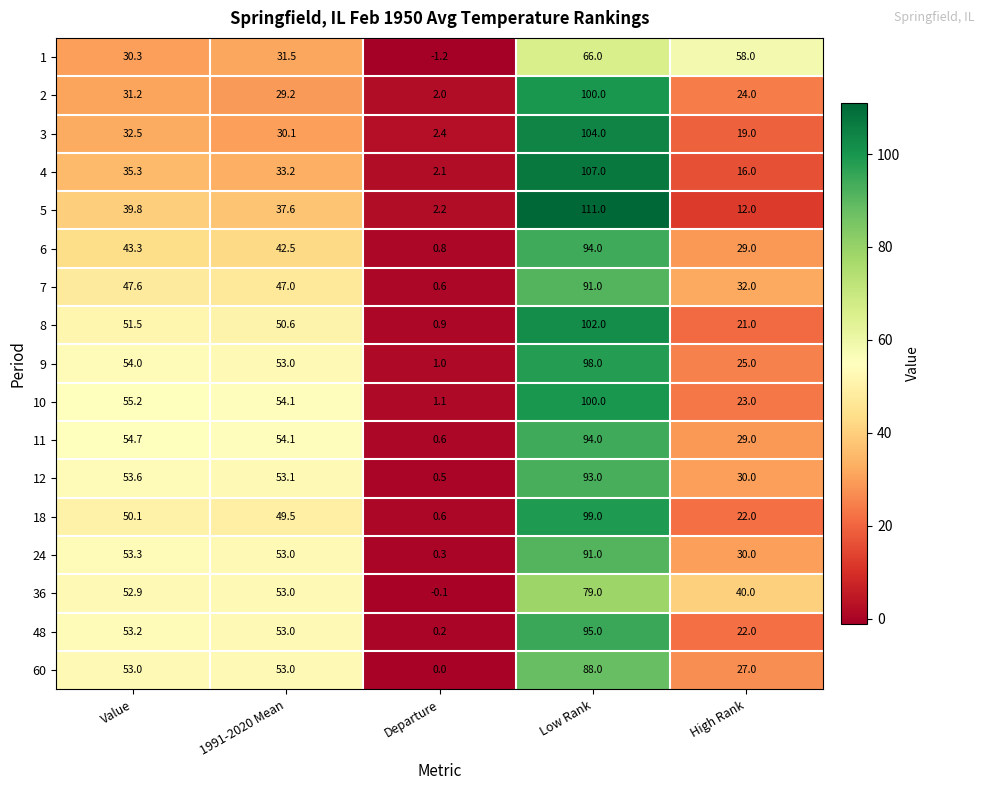

At which category is the sum across all series the highest?

Low Rank